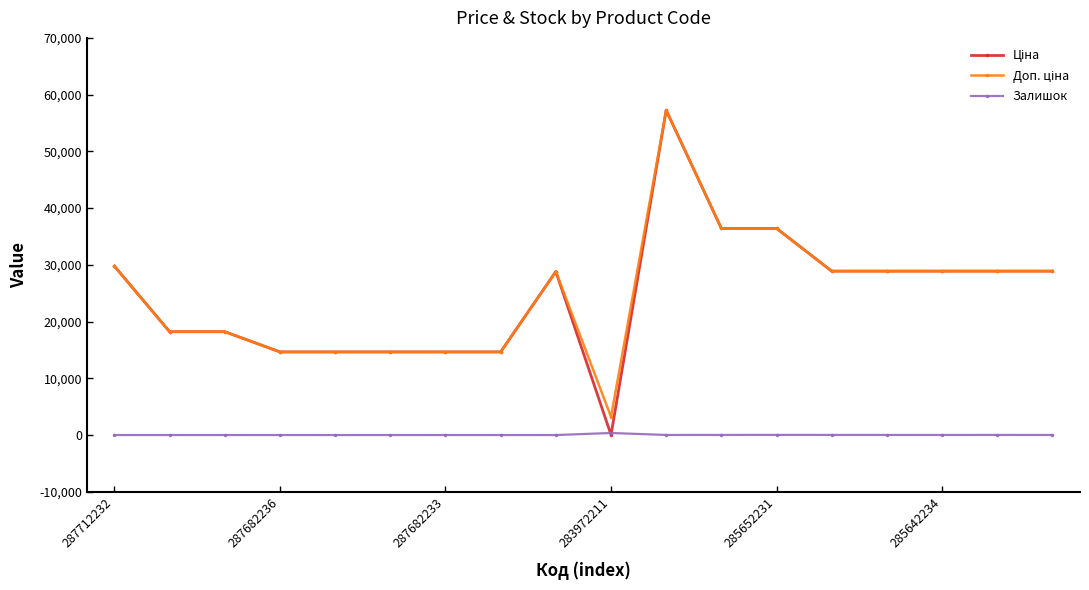

At how many categories does at least one series exceed 21146?

10